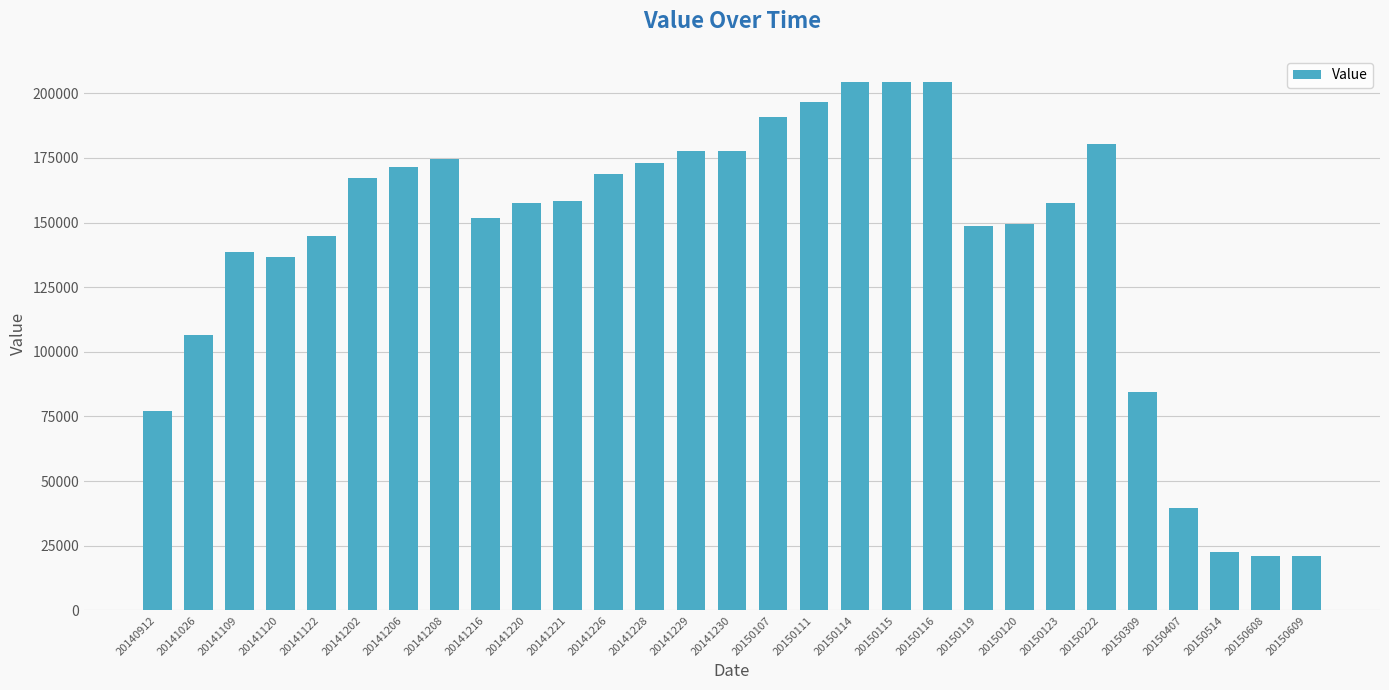

The value at 20150608 is 20953. True or false?

True